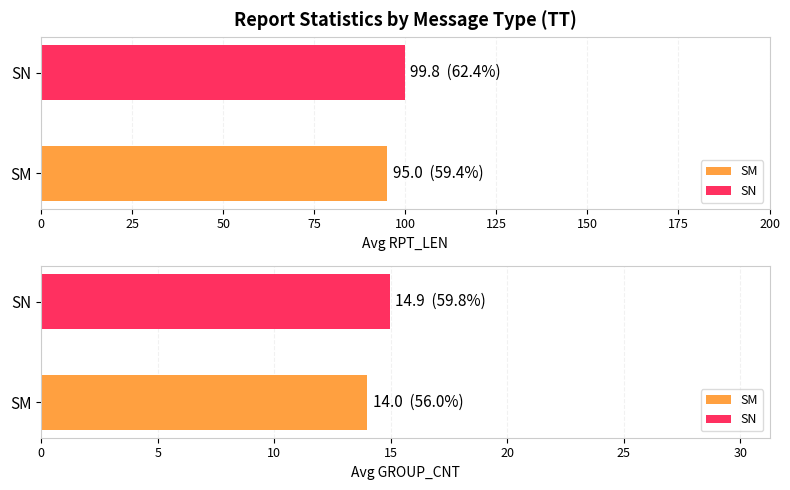

Which series has the widest spread of values?

Average RPT_LEN